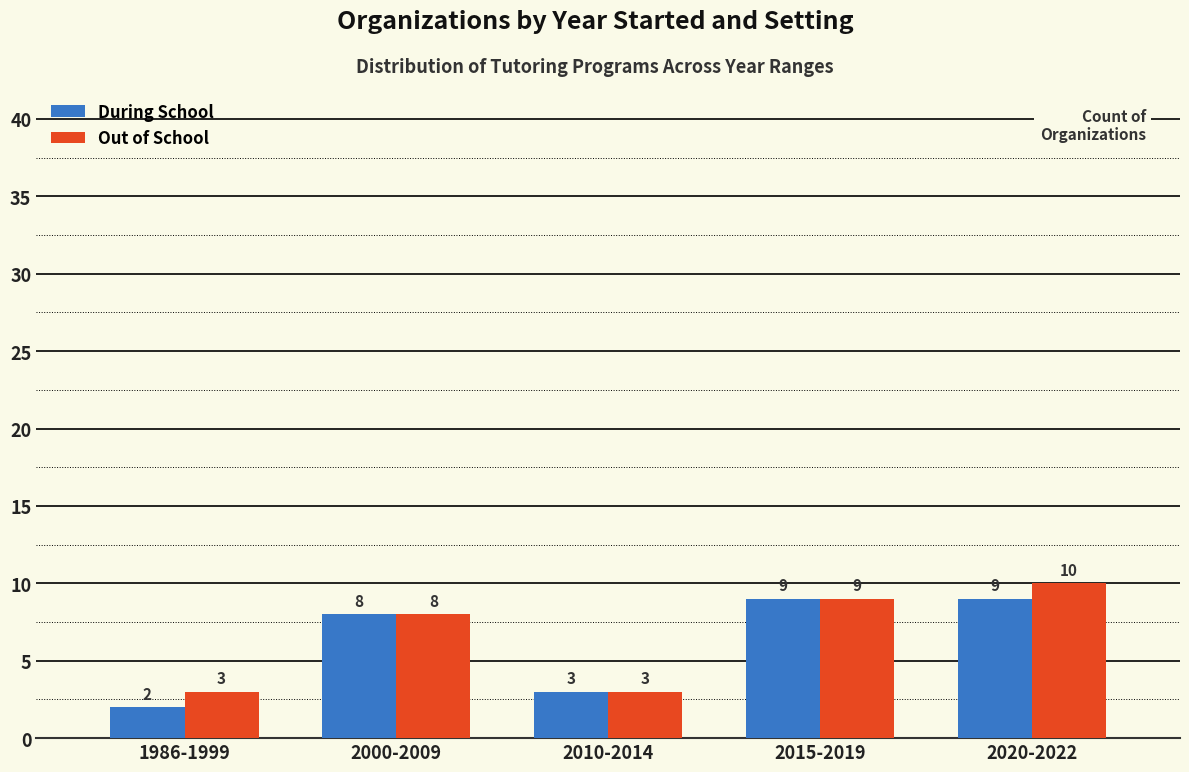

What is the highest value of the Out of School series?

10